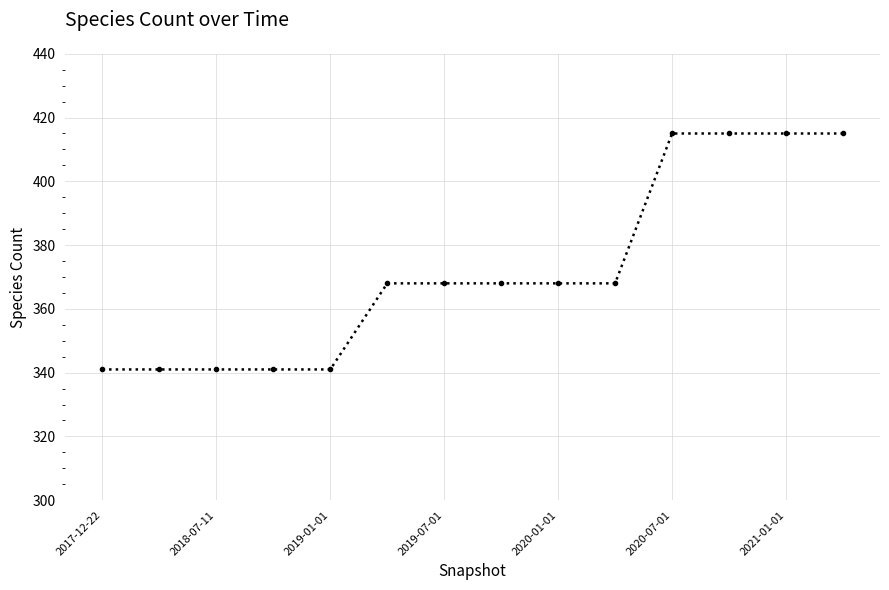

What is the minimum value shown in the chart?

341